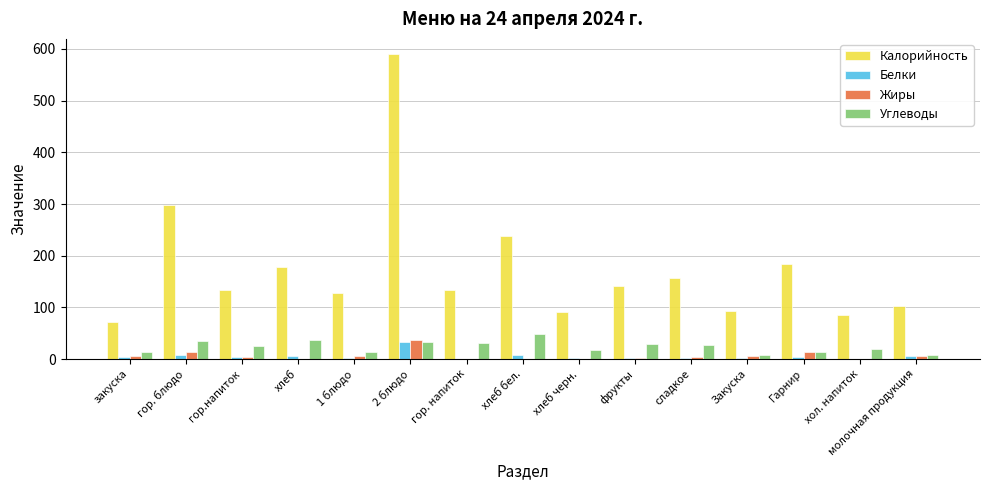

What are all the series names shown in the legend?

Калорийность, Белки, Жиры, Углеводы